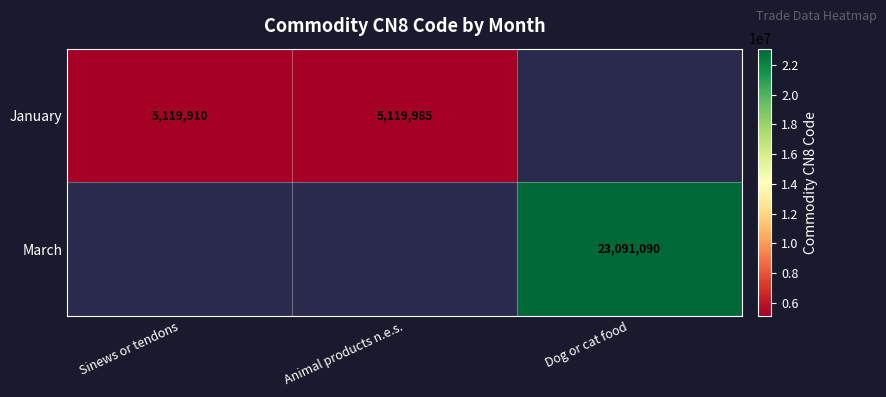

Is it true that January equals 5119985 at Animal products n.e.s.?

True